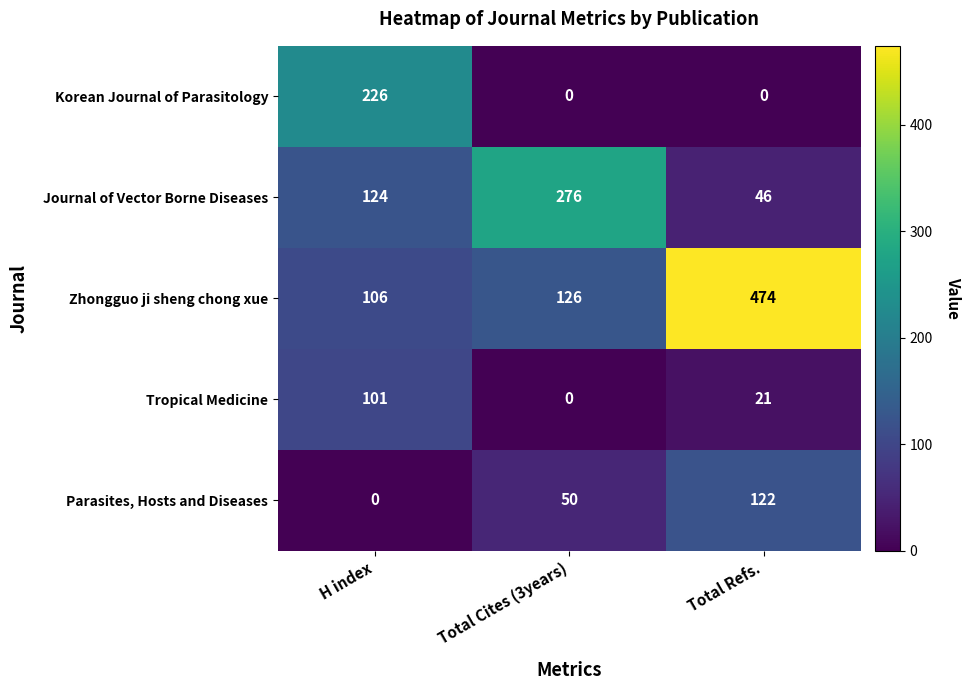

What is the maximum value for Tropical Medicine?

101